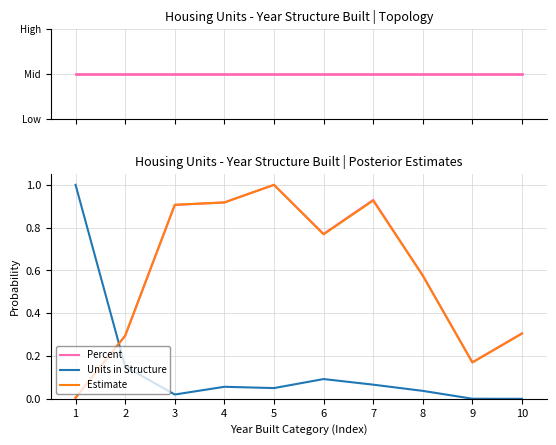

True or false: Estimate has a value of 0.9 at 4.

True